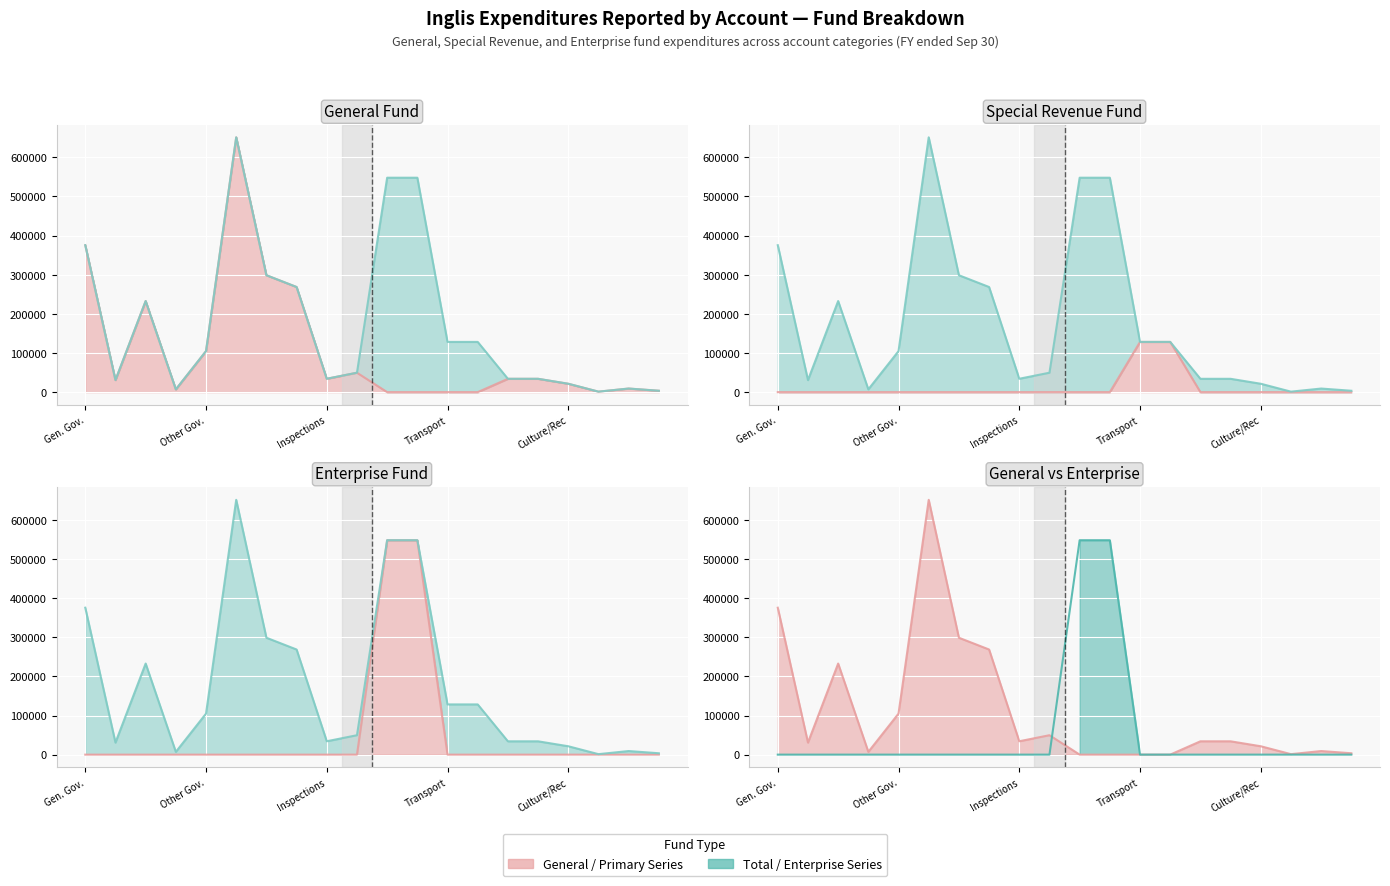

The General series shows 431384 at Law Enforcement. True or false?

False